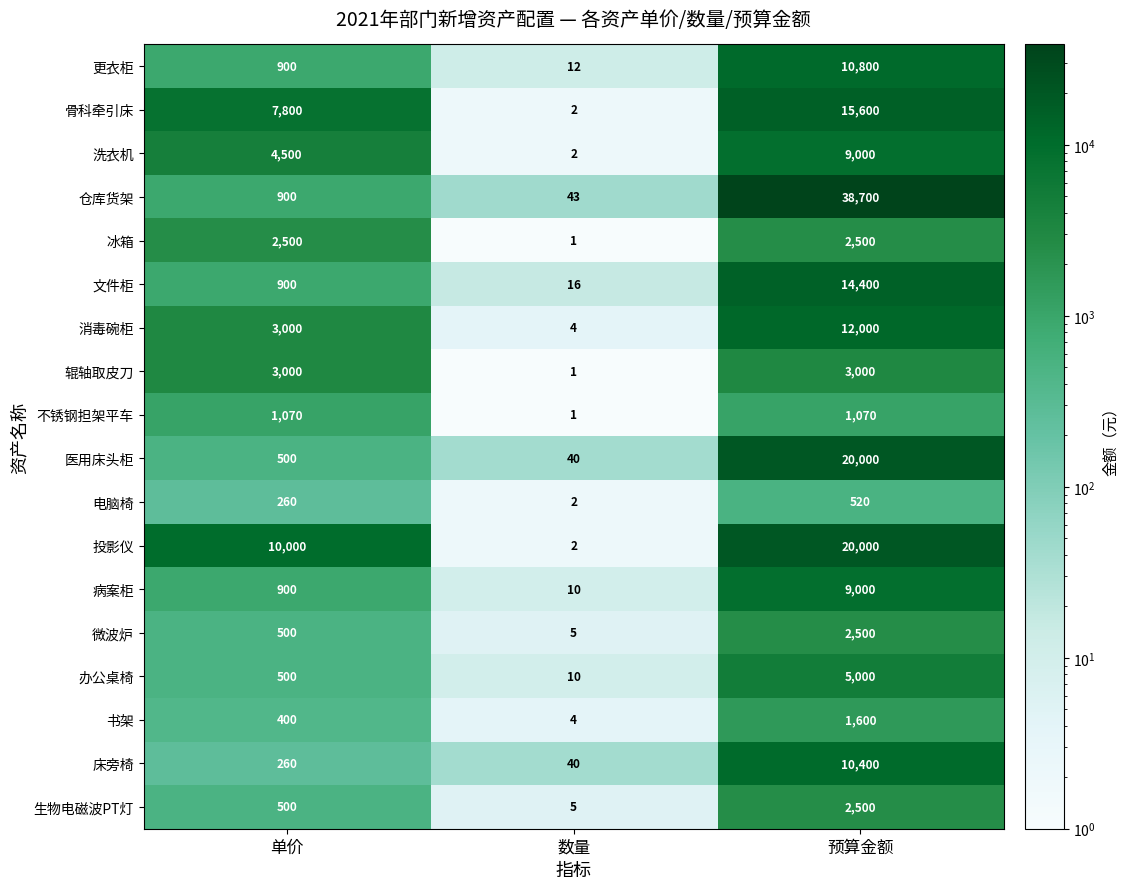

Which label corresponds to the largest value in the chart?

预算金额